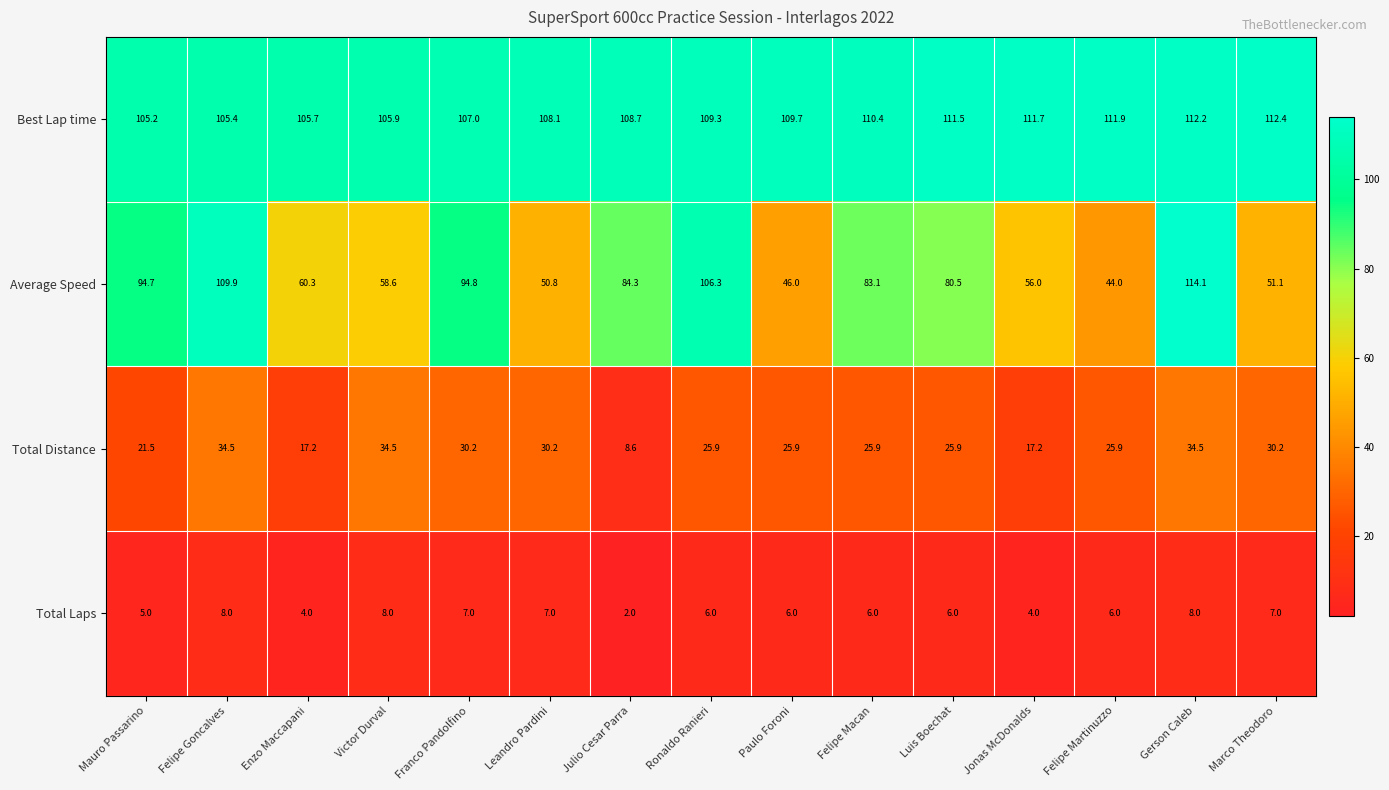

Between Mauro Passarino and Enzo Maccapani, which series saw the biggest shift?

Average Speed